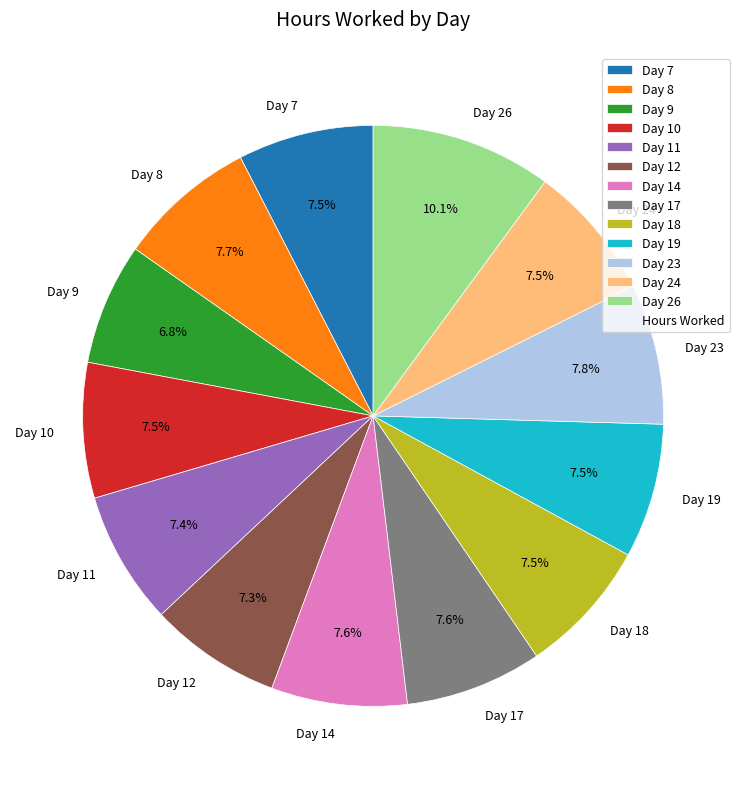

Is the sum of Day 18 and Day 11 greater than half?

No